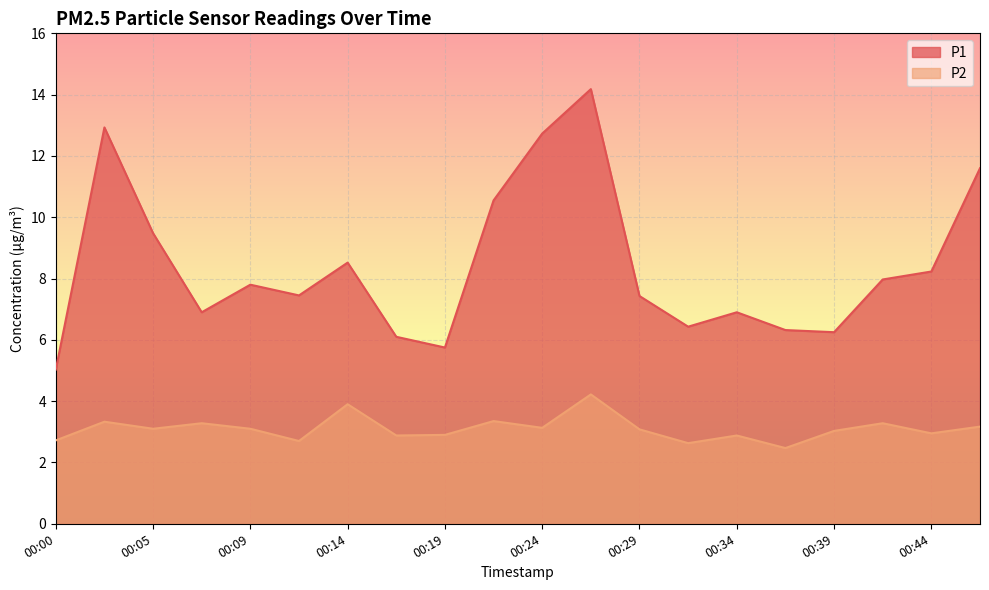

What are all the series names shown in the legend?

P1, P2